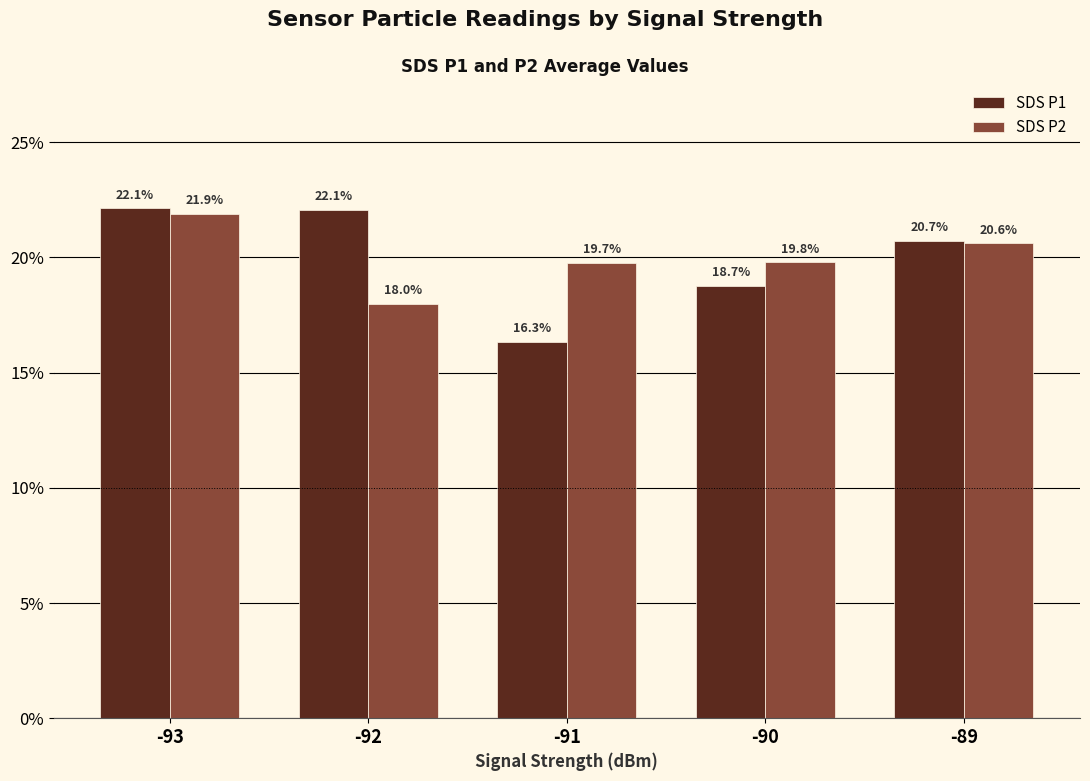

Between -93 and -89, which series saw the biggest shift?

SDS P1